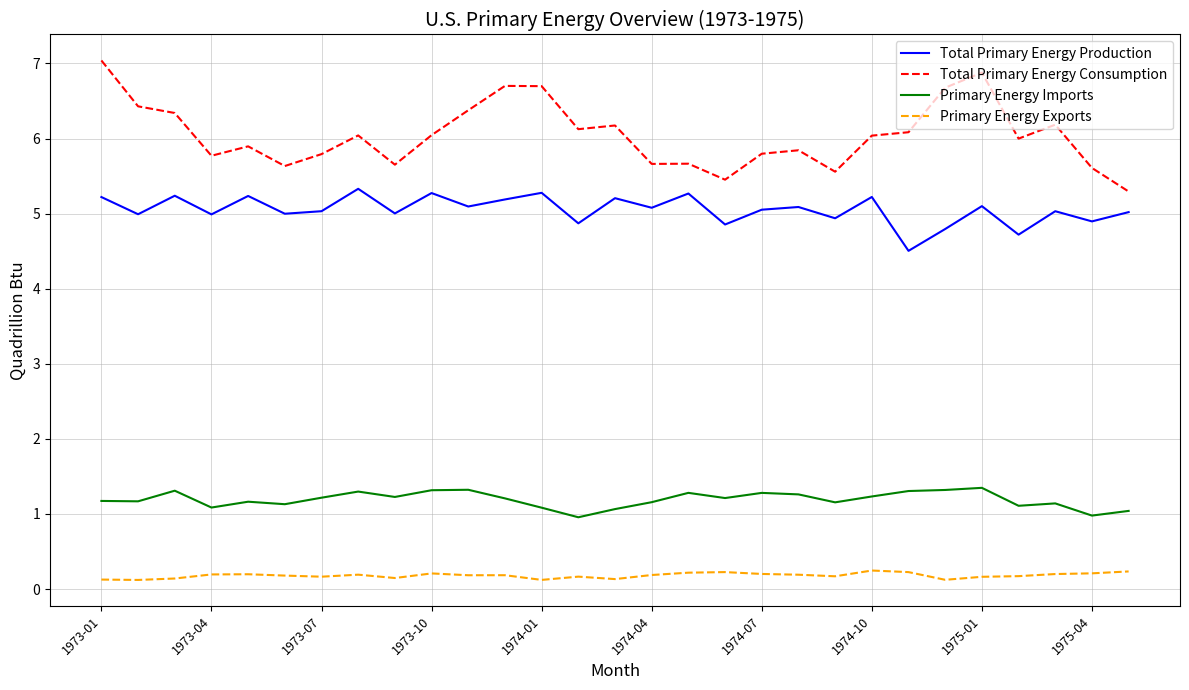

True or false: Primary Energy Exports and Total Primary Energy Production intersect in this chart.

False